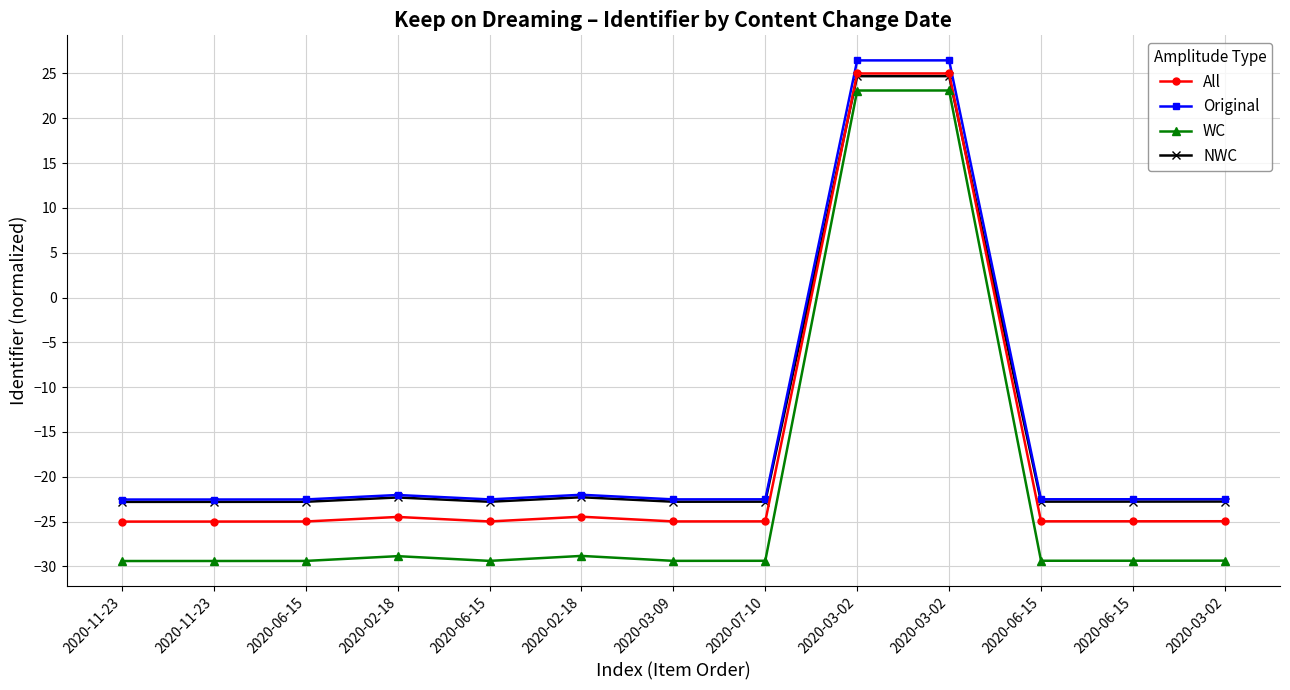

Where is the first local minimum for NWC?

2020-06-15